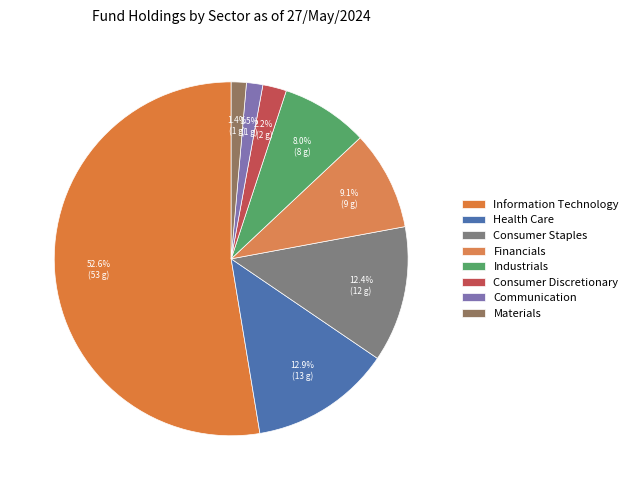

True or false: Information Technology accounts for 40% of the total.

False